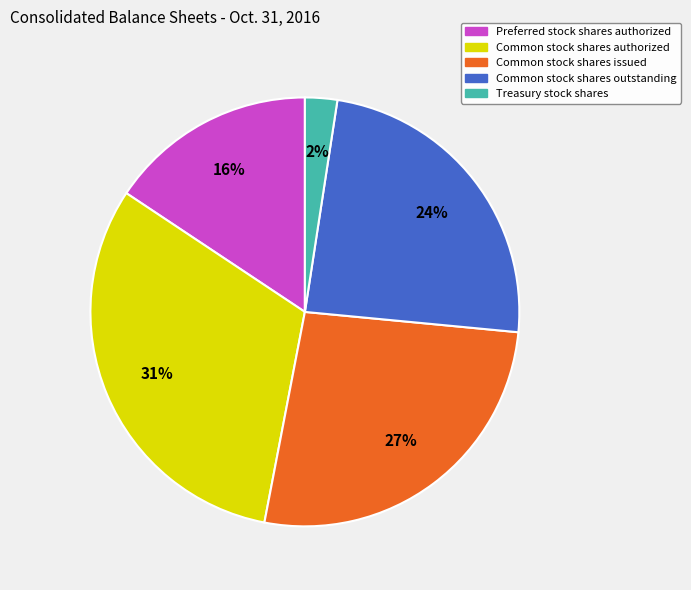

Does Preferred stock shares authorized account for over 50% of the chart?

No